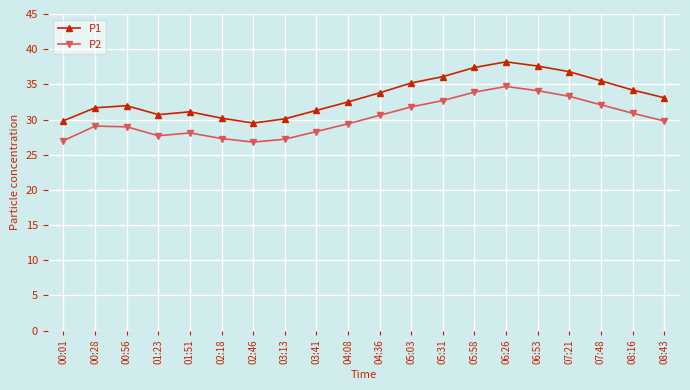

Rank the series by their maximum value, from highest to lowest.

P1, P2